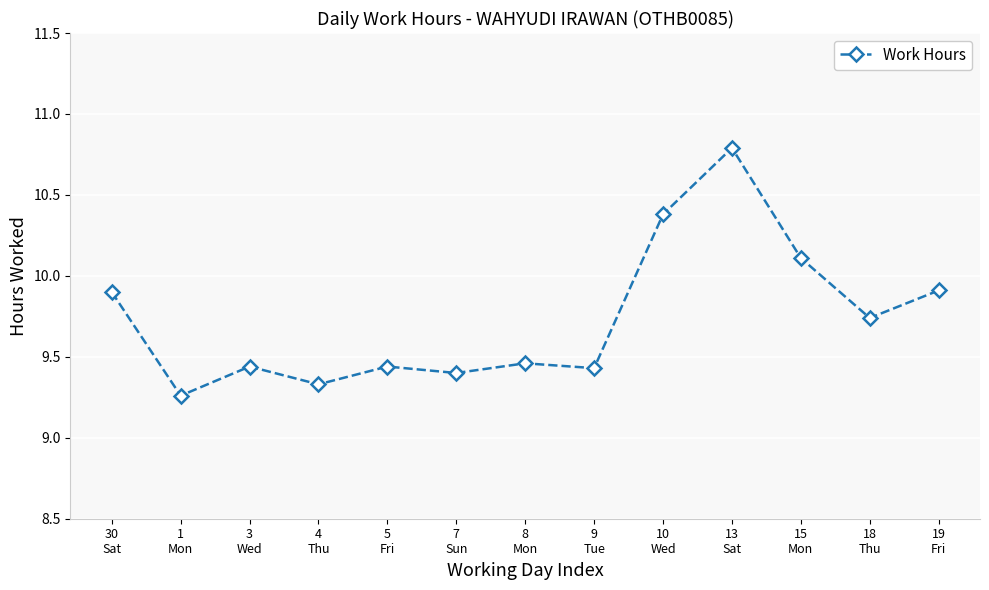

Is it true that the value at 10
Wed is 14.4?

False